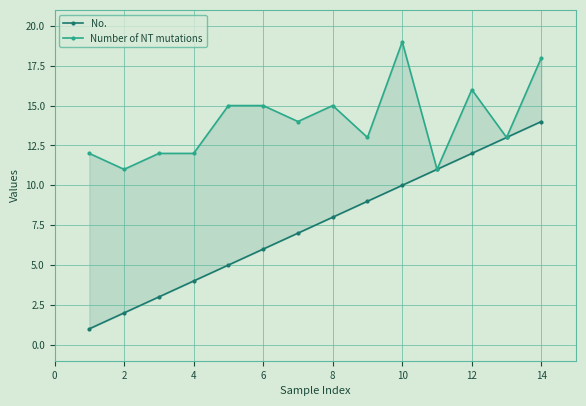

What is the sum of all Number of NT mutations values?

196